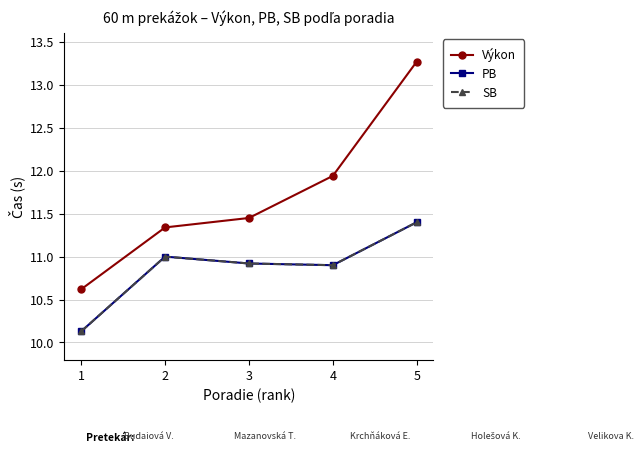

List the series in order of their peak value, highest first.

Výkon, PB, SB